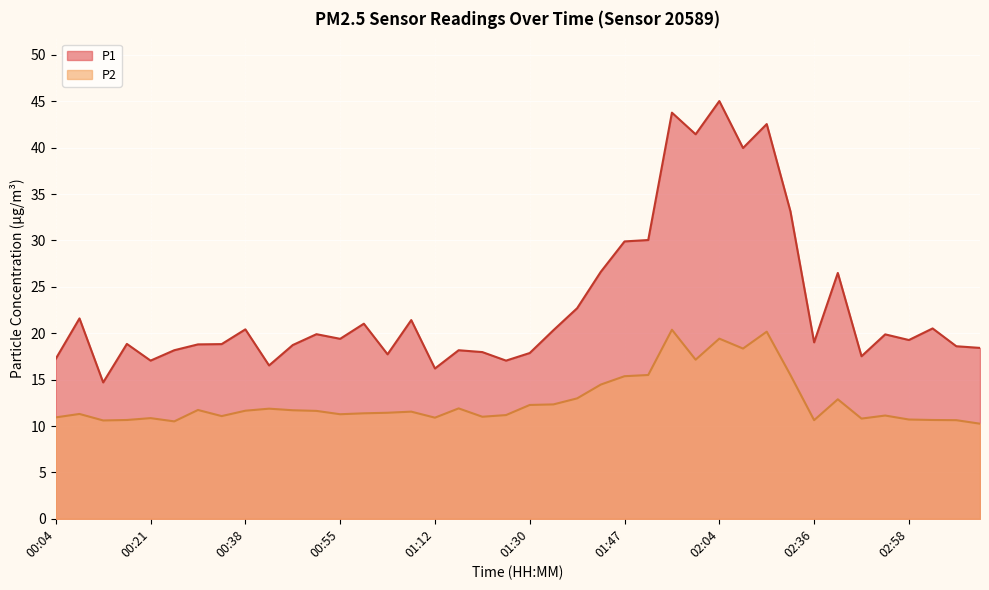

How many data points does each series have?

40